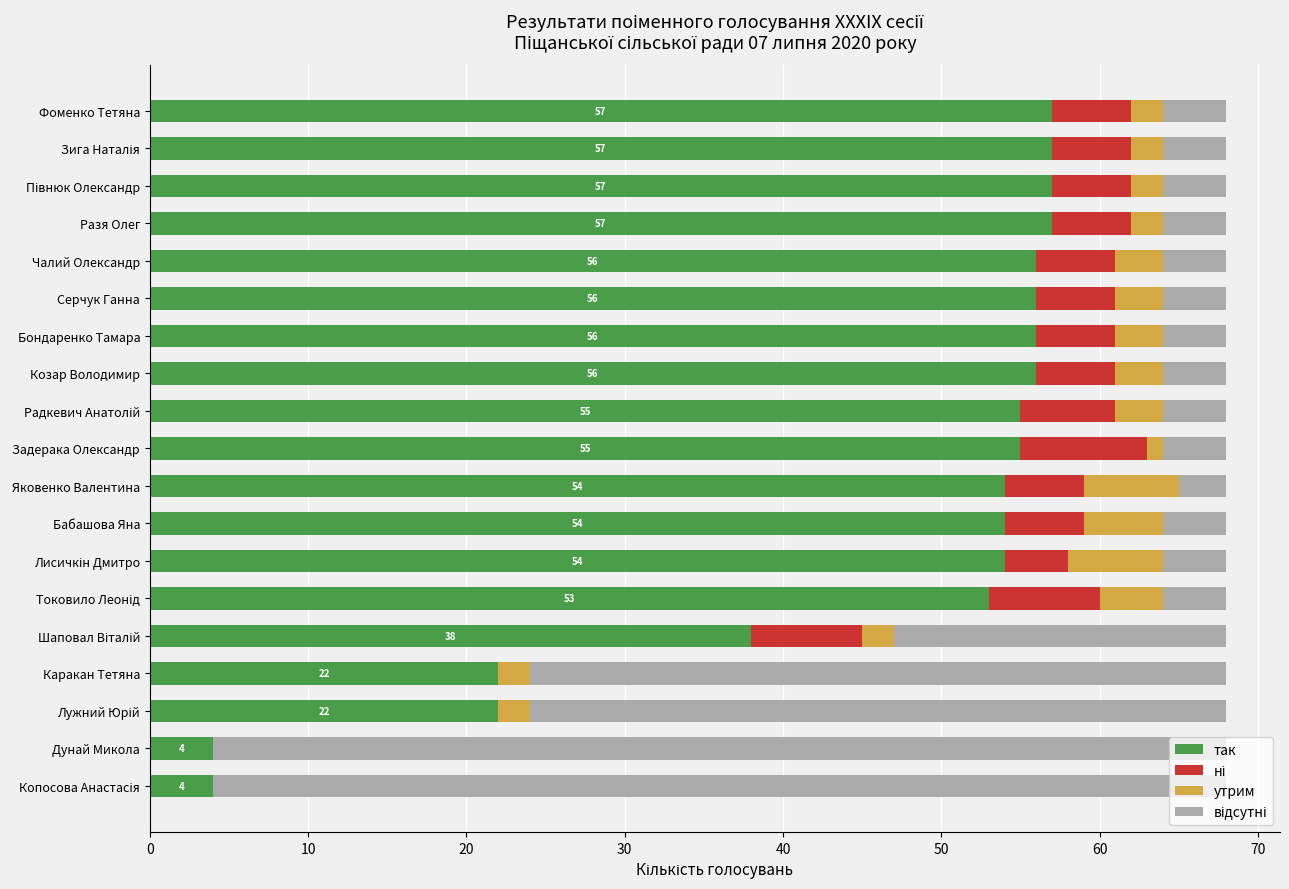

What is the total value across all series at Фоменко Тетяна?

68